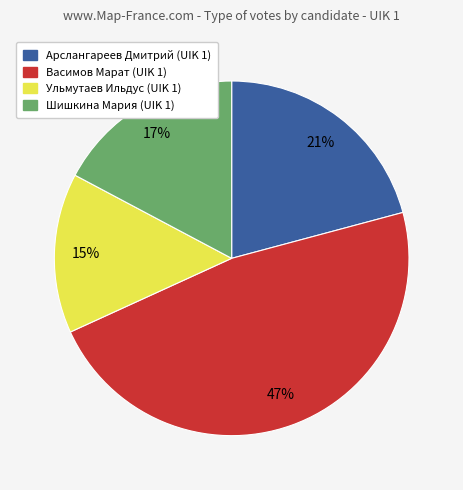

Between Арслангареев Дмитрий (UIK 1) and Шишкина Мария (UIK 1), which is larger?

Арслангареев Дмитрий (UIK 1)